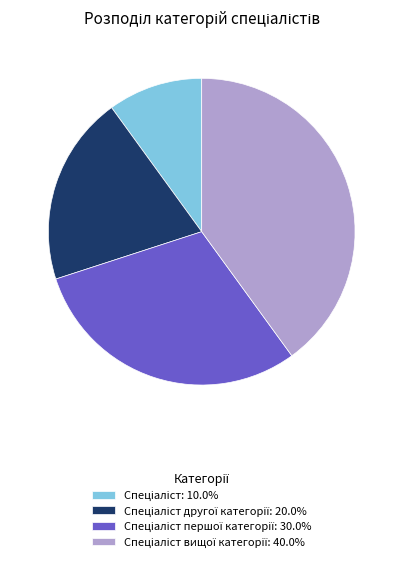

Count the number of slices in the pie.

4